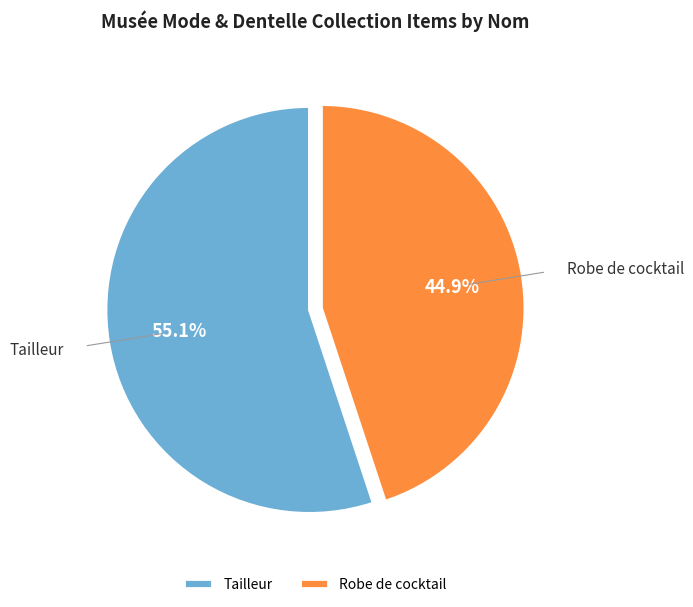

To the nearest percent, what is the average slice percentage?

50%